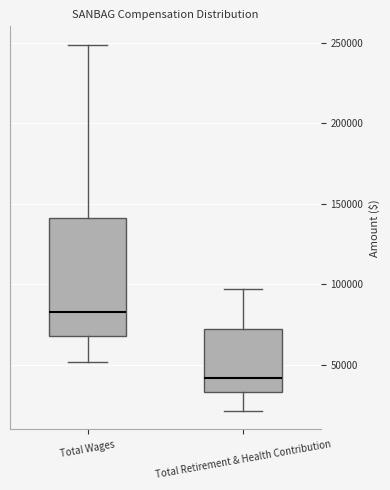

Reading left to right, transcribe this box plot: for each box, give where its median line is, the range the box spans, and where its two whiskers end, as read against the y-axis. The values are not printed on the chart, so give them approximately, as read against the axis.

Total Wages: median 85000, box 70000 to 140000, whiskers 50000 to 250000
Total Retirement & Health Contribution: median 40000, box 35000 to 70000, whiskers 20000 to 95000